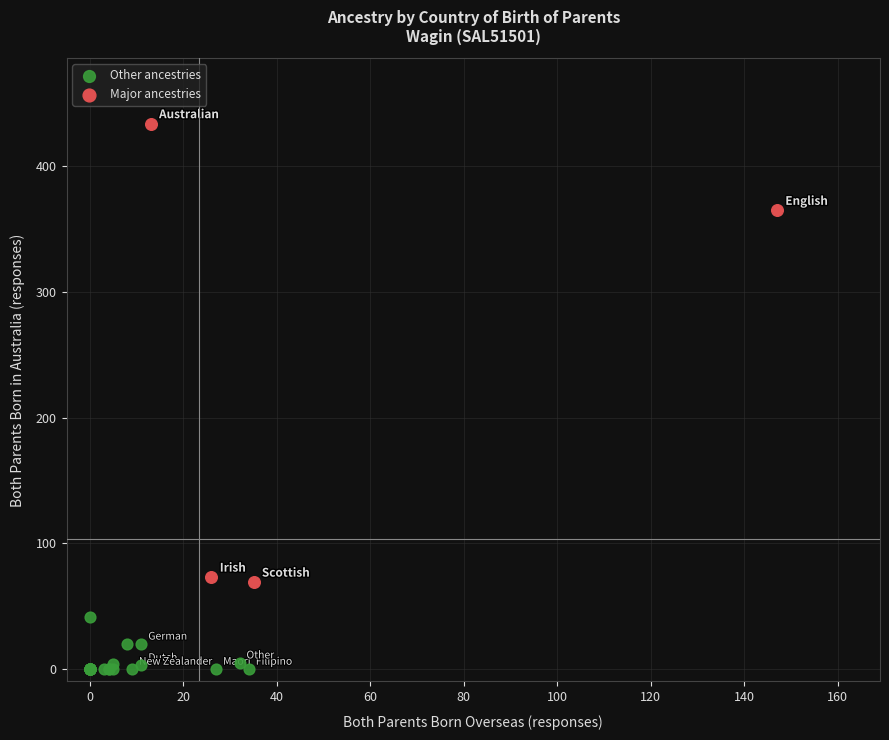

Which series has the largest Y range (max minus min)?

Major ancestries